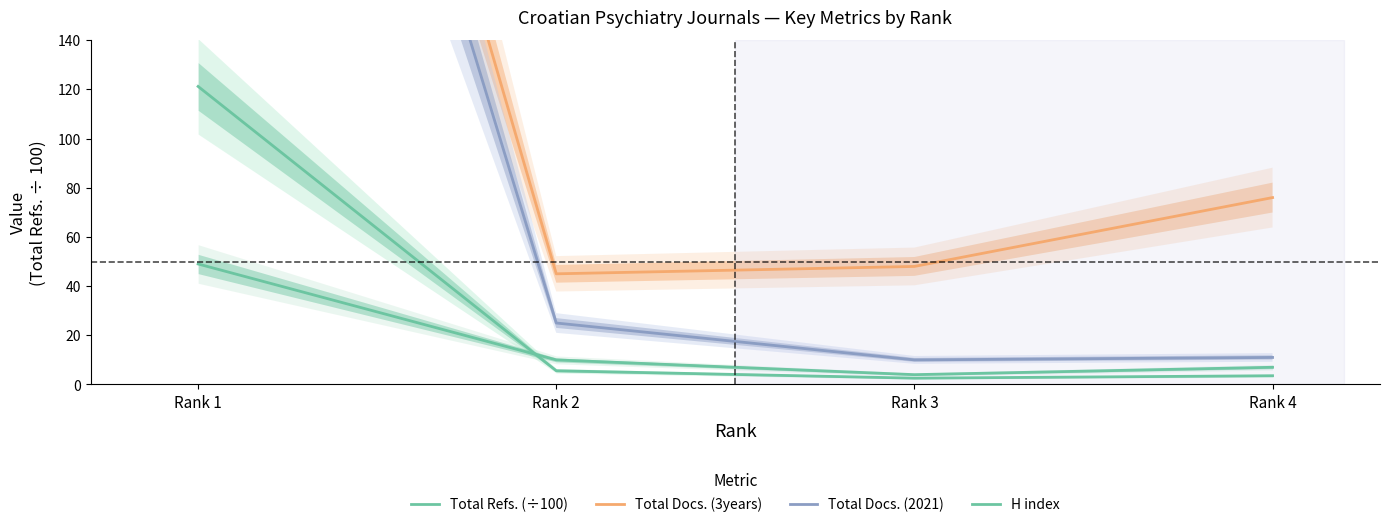

True or false: Total Refs. (÷100) and H index cross at least once.

True